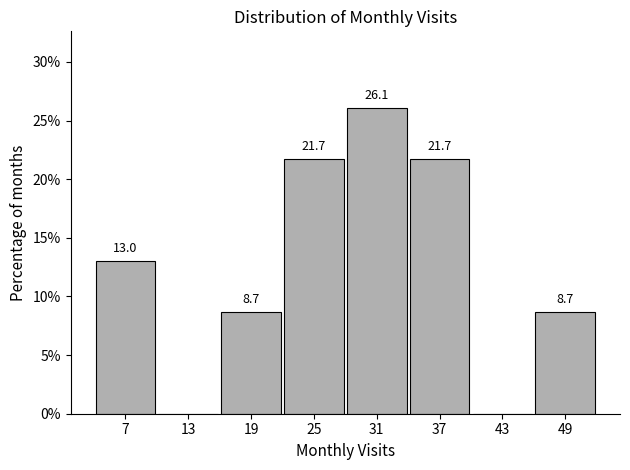

Over which range of the x-axis is the bar tallest?

28 to 34